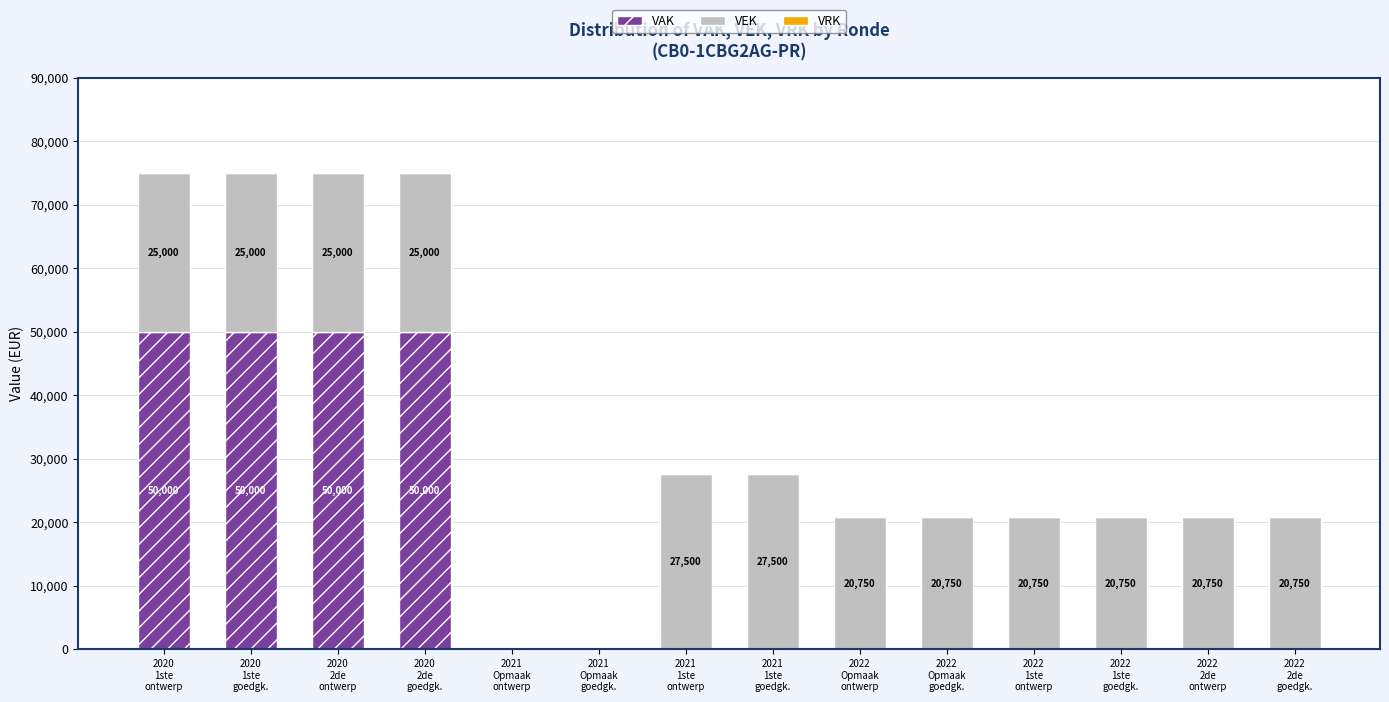

What is the sum of all VAK values?

200000